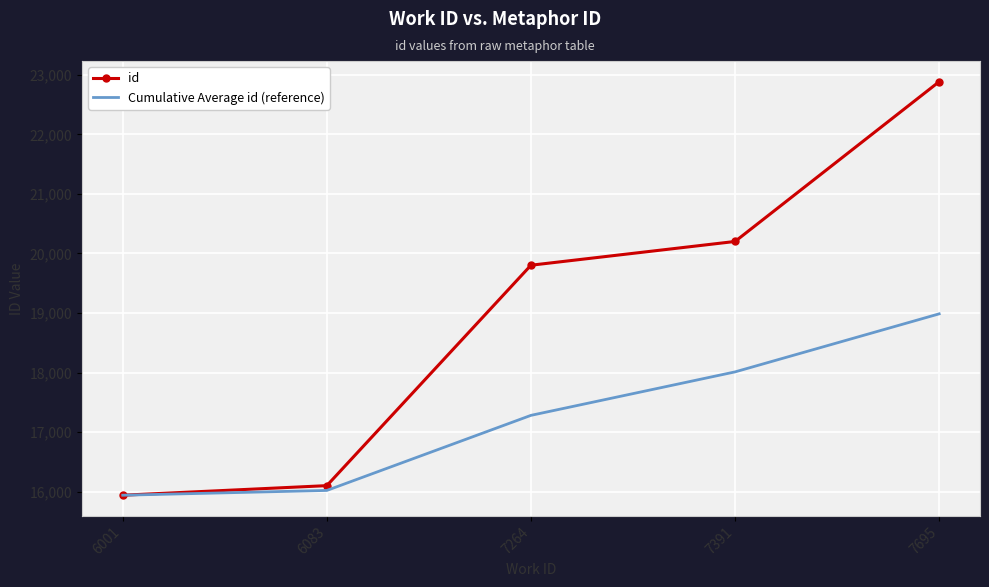

The id series shows 5013.3 at 7264. True or false?

False